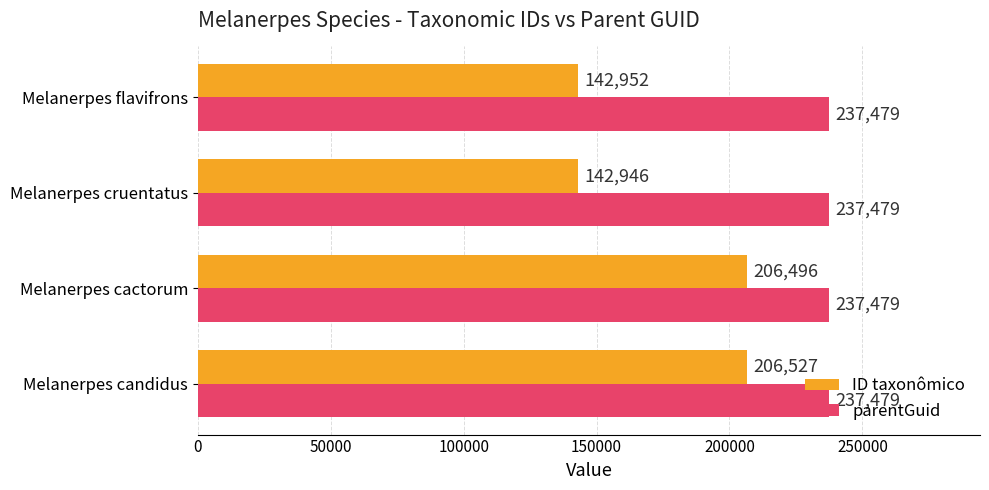

What is the difference between the maximum and minimum values in the ID taxonômico series?

63581